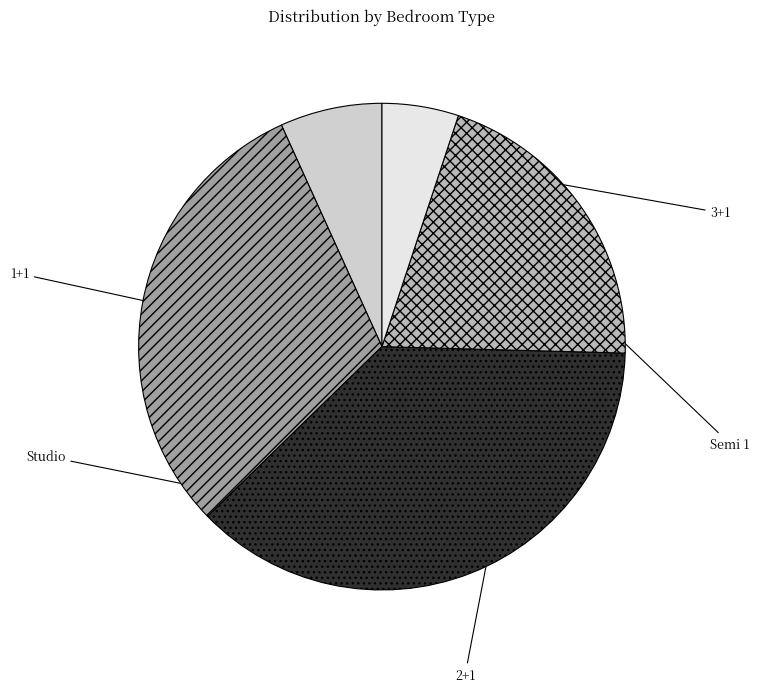

What is the smallest slice in the pie chart?

Semi 1